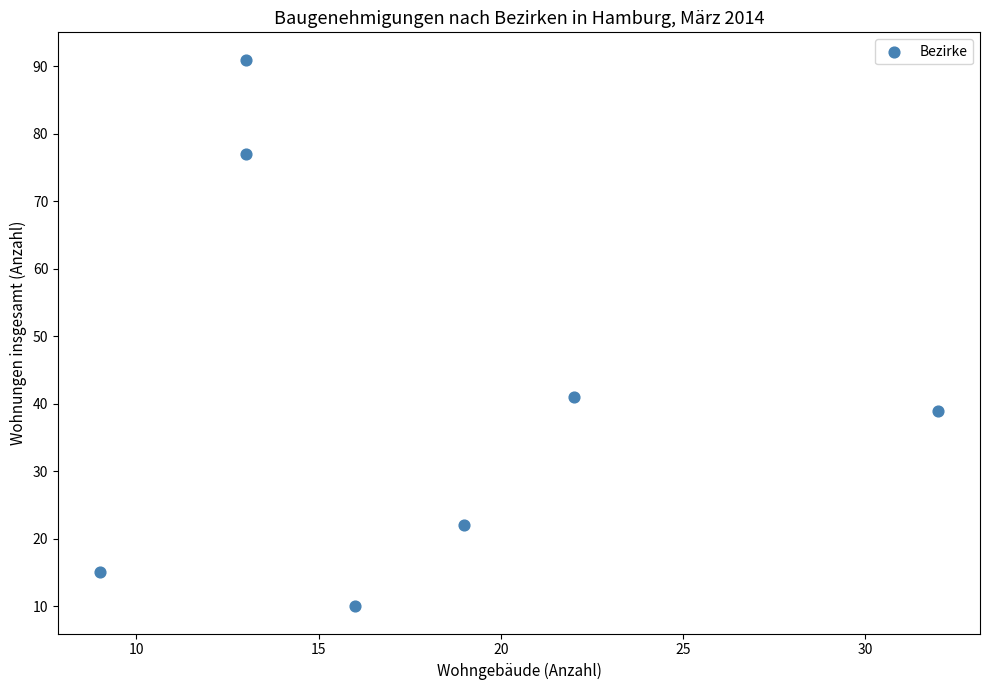

What Y value in the scatter plot is closest to 50?

41